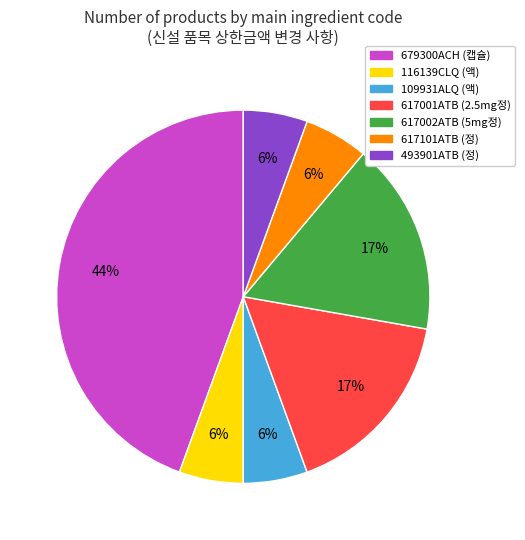

Is the sum of 109931ALQ (액) and 493901ATB (정) greater than half?

No